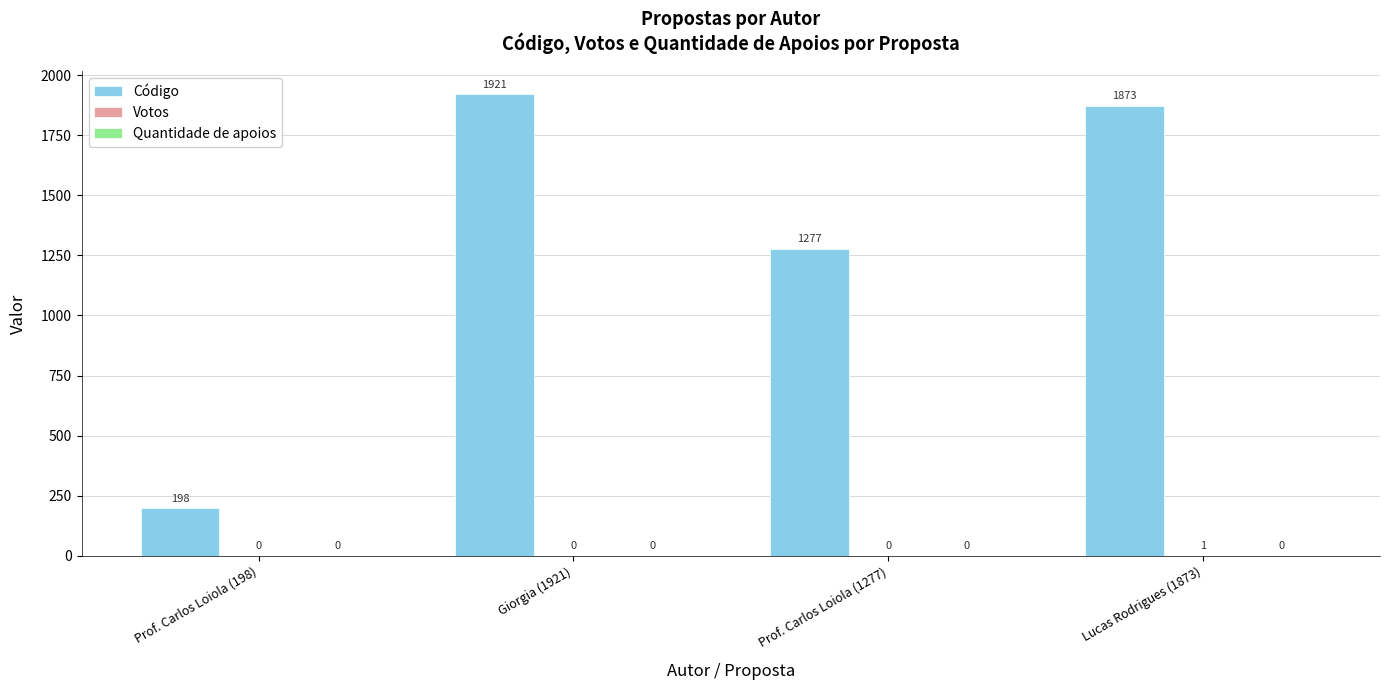

Which series has the largest total across all categories?

Código